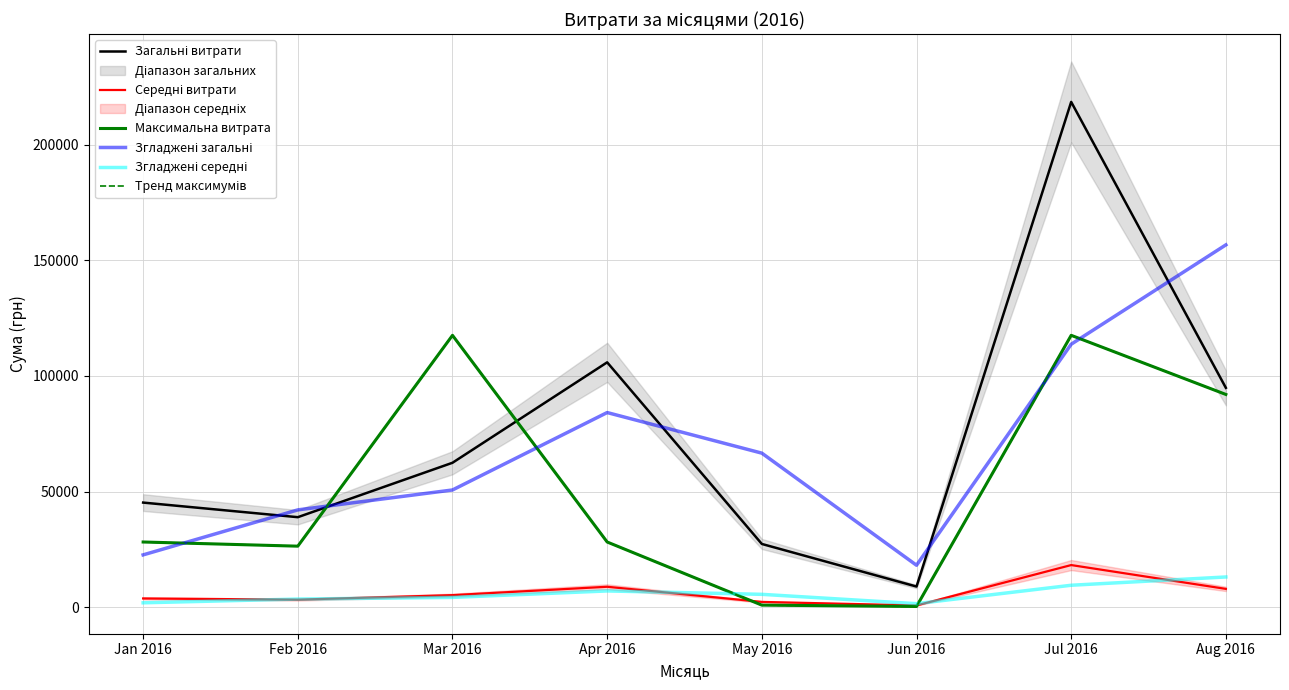

What is the value of the Згладжені загальні point at the 2nd from the left?

42073.8